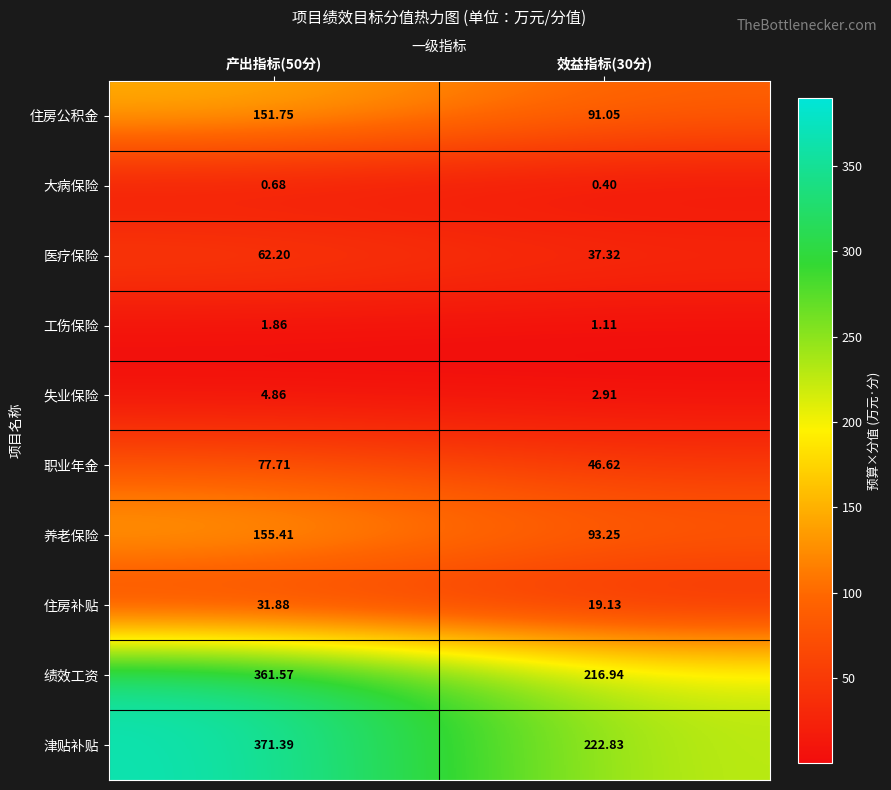

At which category does the chart reach its minimum across all series?

效益指标(30分)